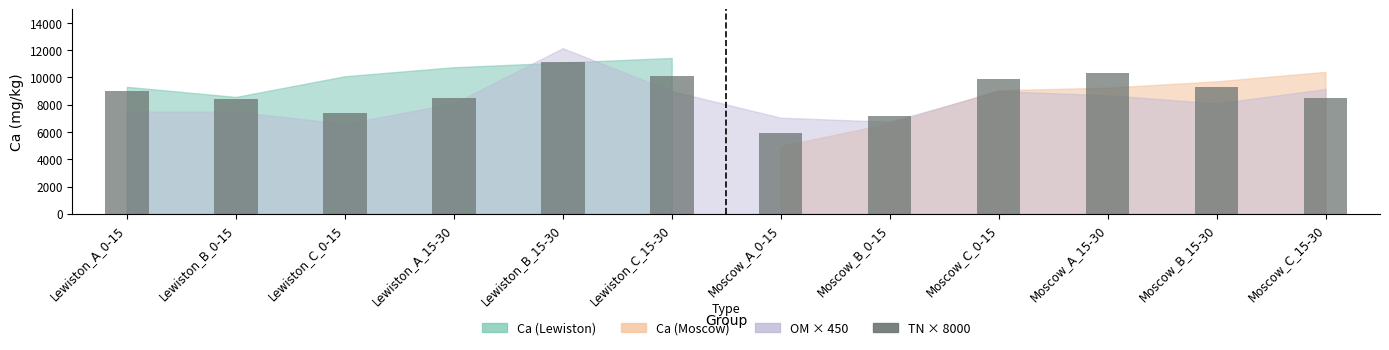

Reading left to right, what are all the values shown in this chart?

9040	8400	7360	8480	11120	10080	5920	7200	9920	10320	9280	8480